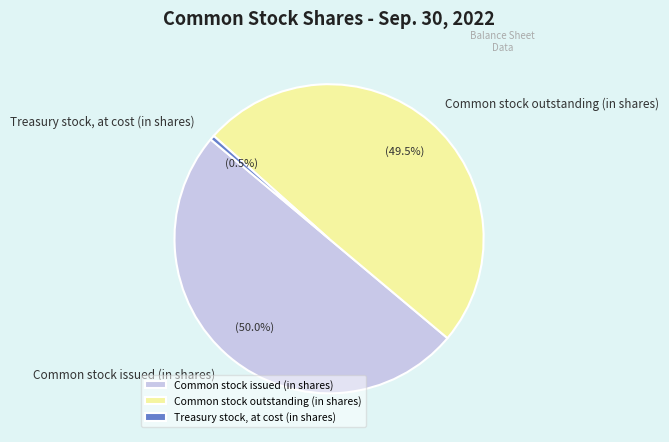

Which has a higher value, Common stock issued (in shares) or Treasury stock, at cost (in shares)?

Common stock issued (in shares)